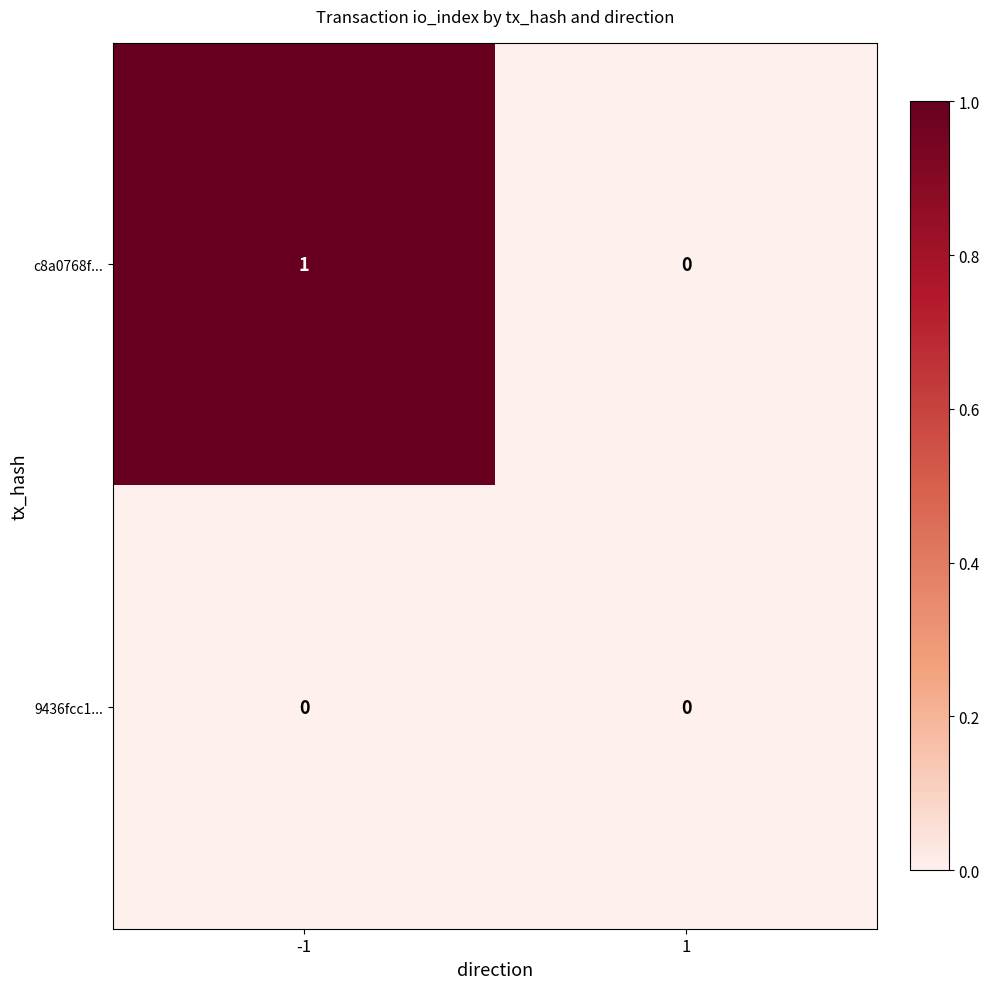

Reading right to left, extract all data points from this chart.

c8a0768f...: 1=0	-1=1
9436fcc1...: 1=0	-1=0